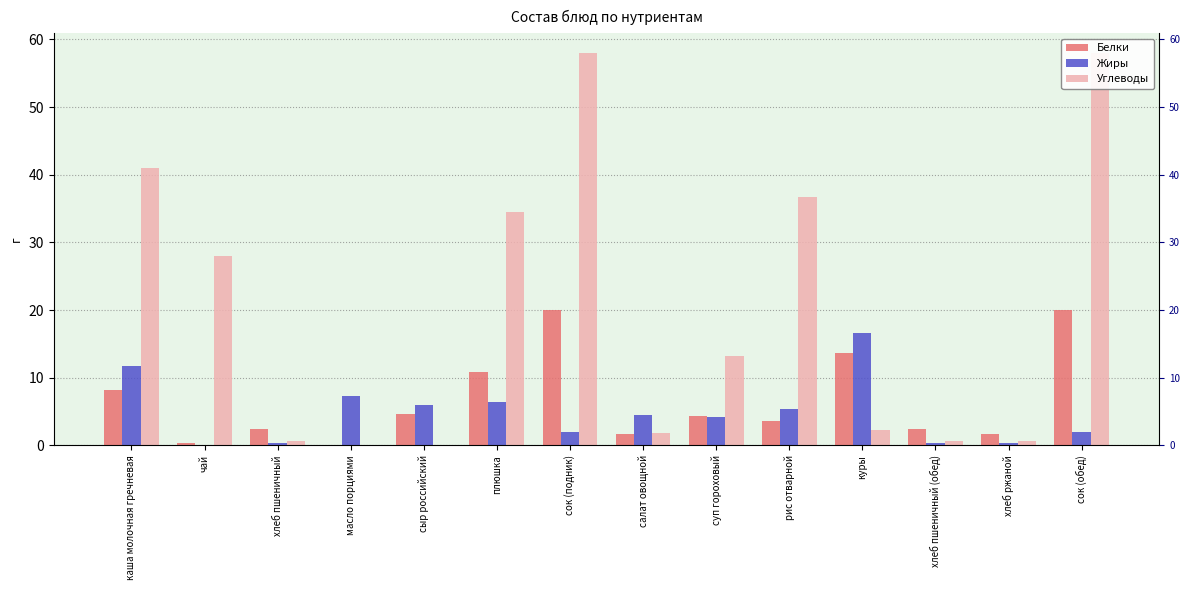

How many groups of bars are there?

14